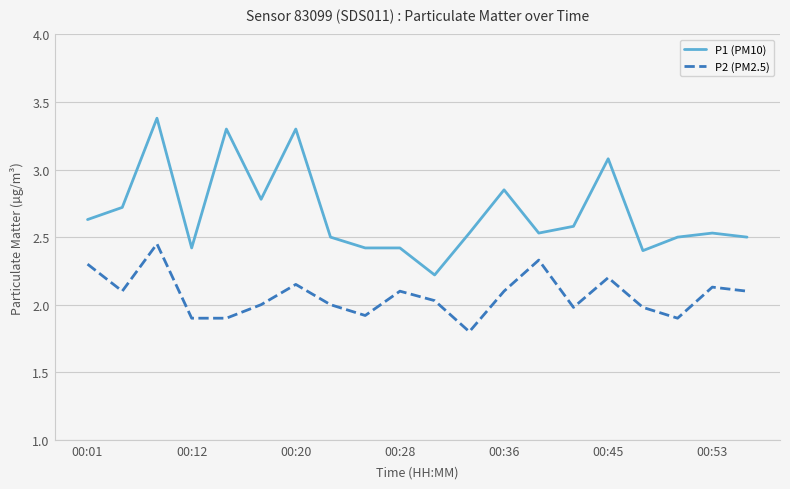

What is the lowest value of the P1 (PM10) series?

2.2